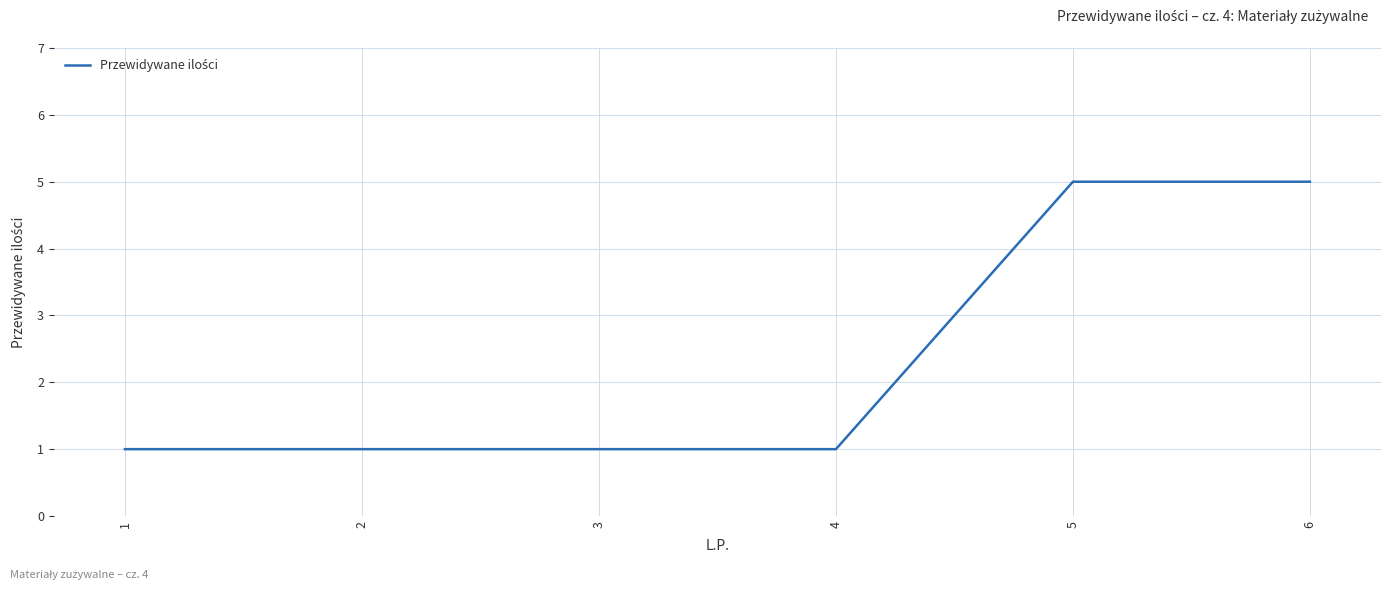

What is the average value?

2